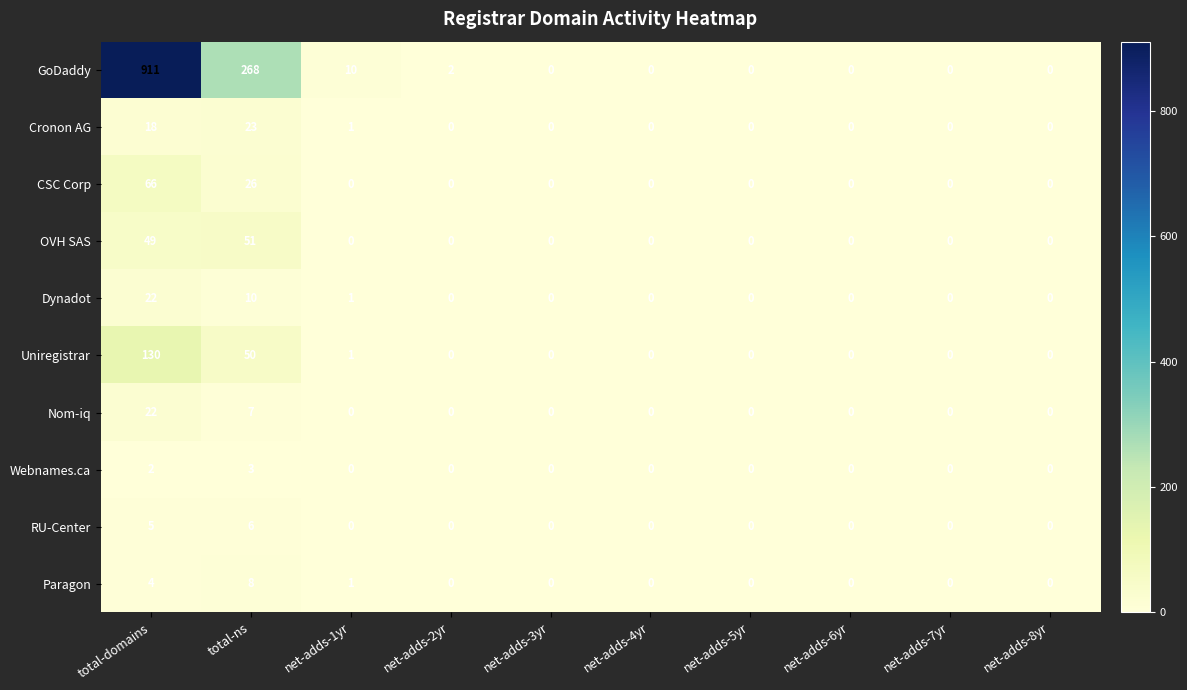

Which series changed the most between net-adds-1yr and net-adds-4yr?

GoDaddy